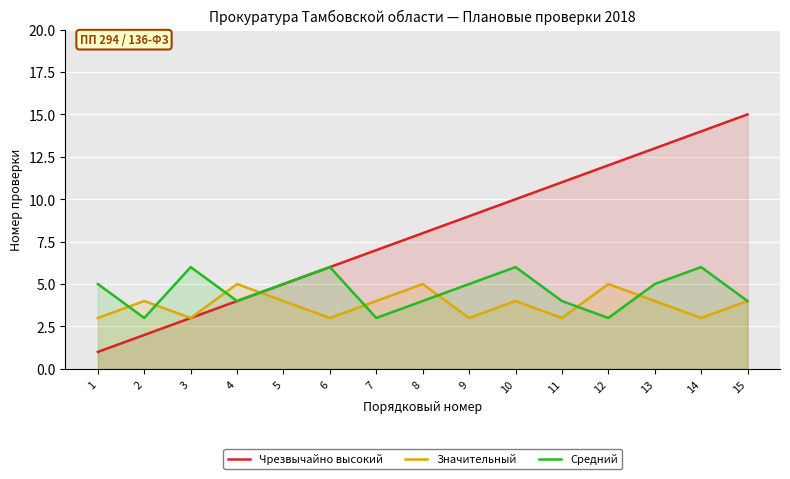

Between 11 and 14, which series saw the biggest shift?

Чрезвычайно высокий